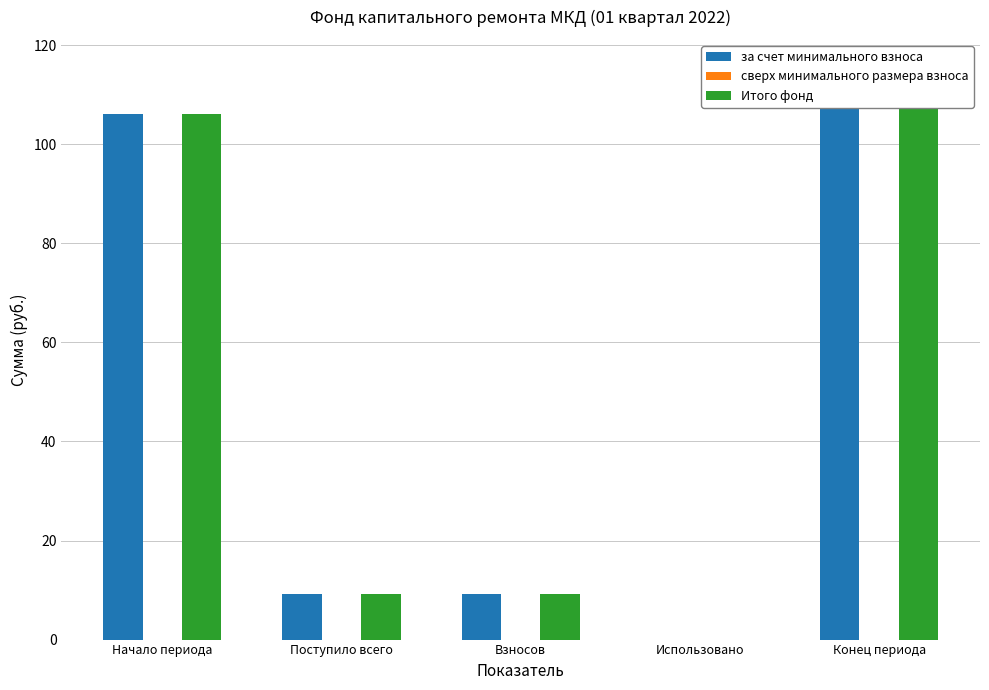

What is the difference between the maximum and minimum values in the за счет минимального взноса series?

115.3